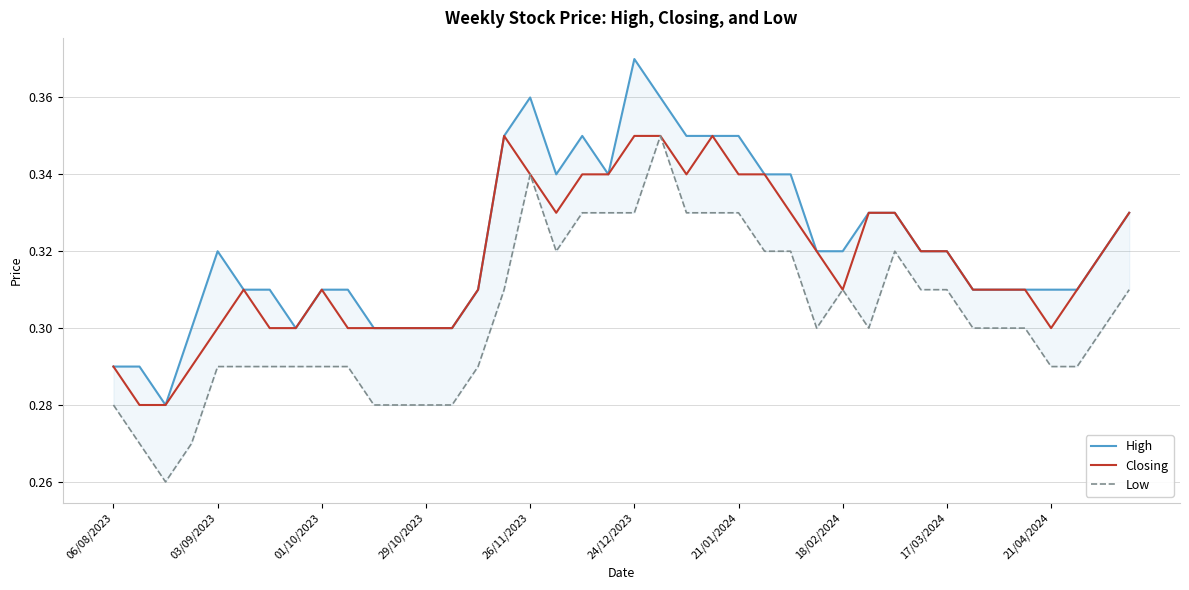

Is it true that Closing equals 0.3 at 29/10/2023?

True